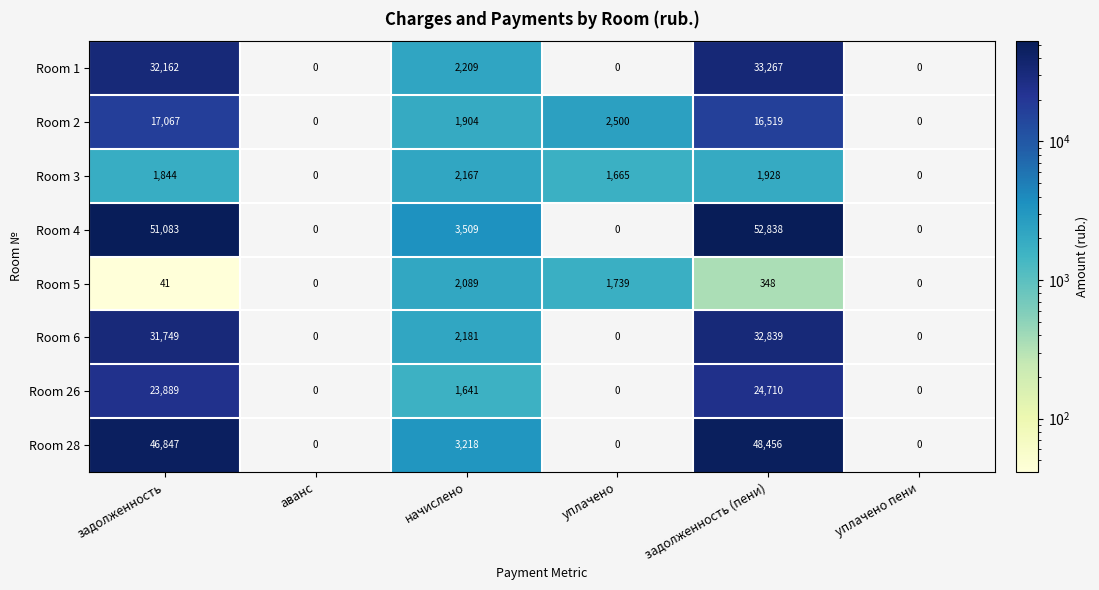

The Room 5 series shows 626 at задолженность (пени). True or false?

False